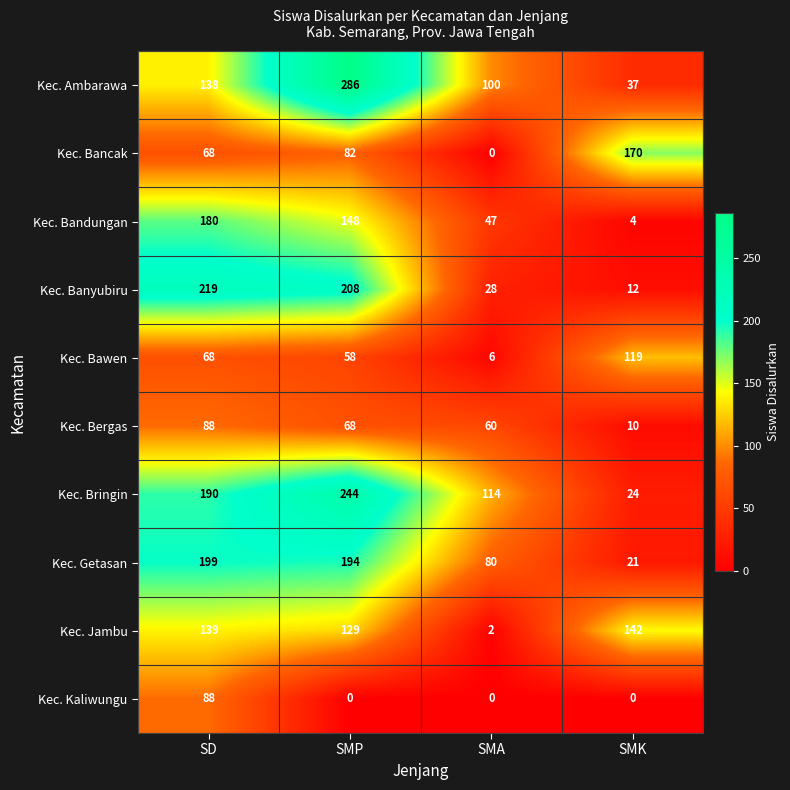

What is the difference between the maximum and minimum values in the Kec. Bancak series?

170